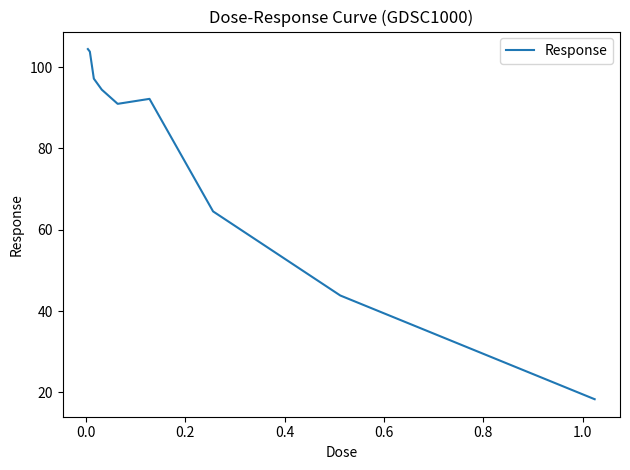

What is the difference between the maximum and minimum values?

86.1